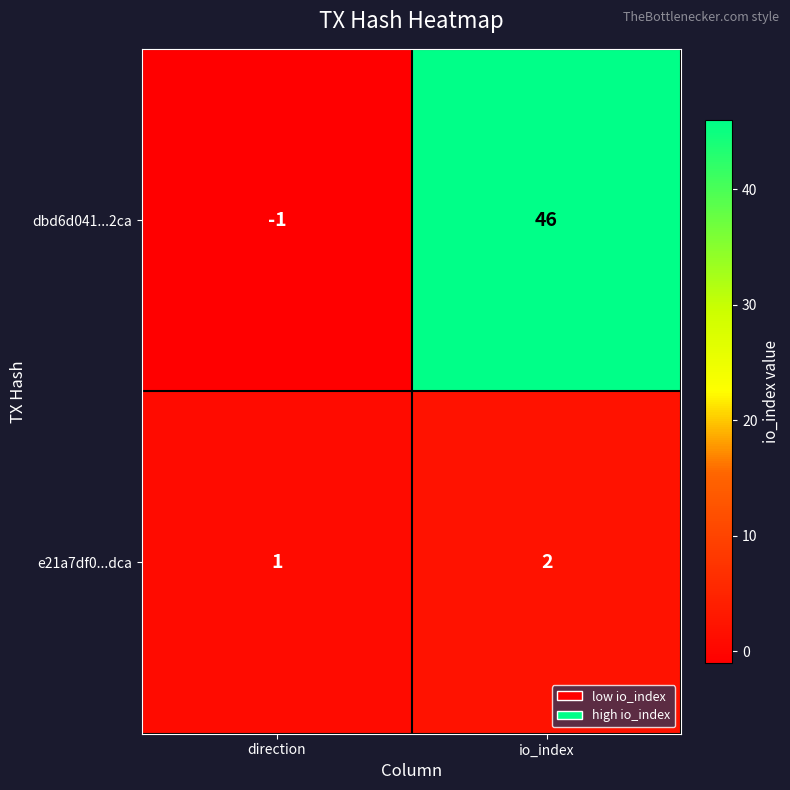

Reading right to left, transcribe all the data shown in this chart.

dbd6d041...2ca: io_index=46	direction=-1
e21a7df0...dca: io_index=2	direction=1